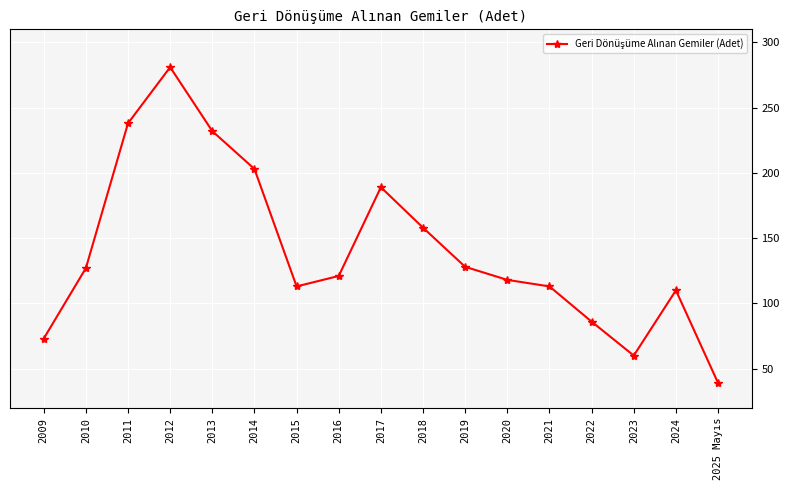

At which category does the data reach its first local peak?

2012